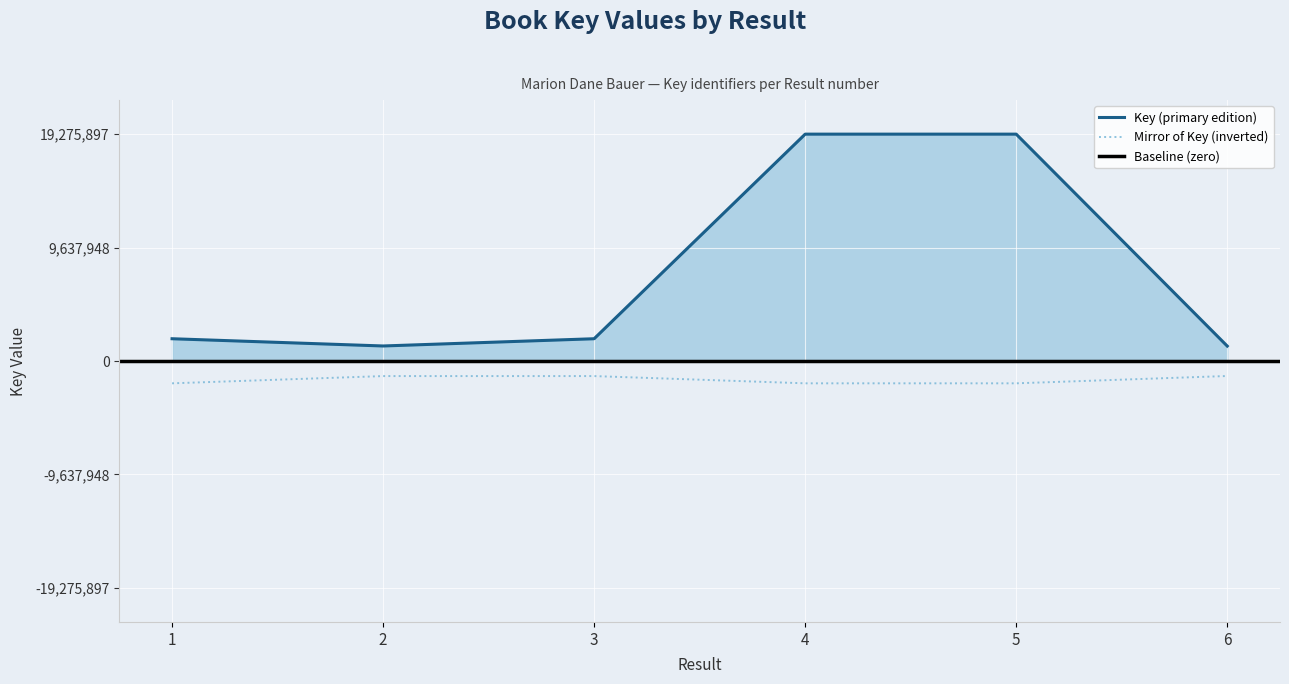

The value of Key (primary edition) at 5 is 19275882. True or false?

True